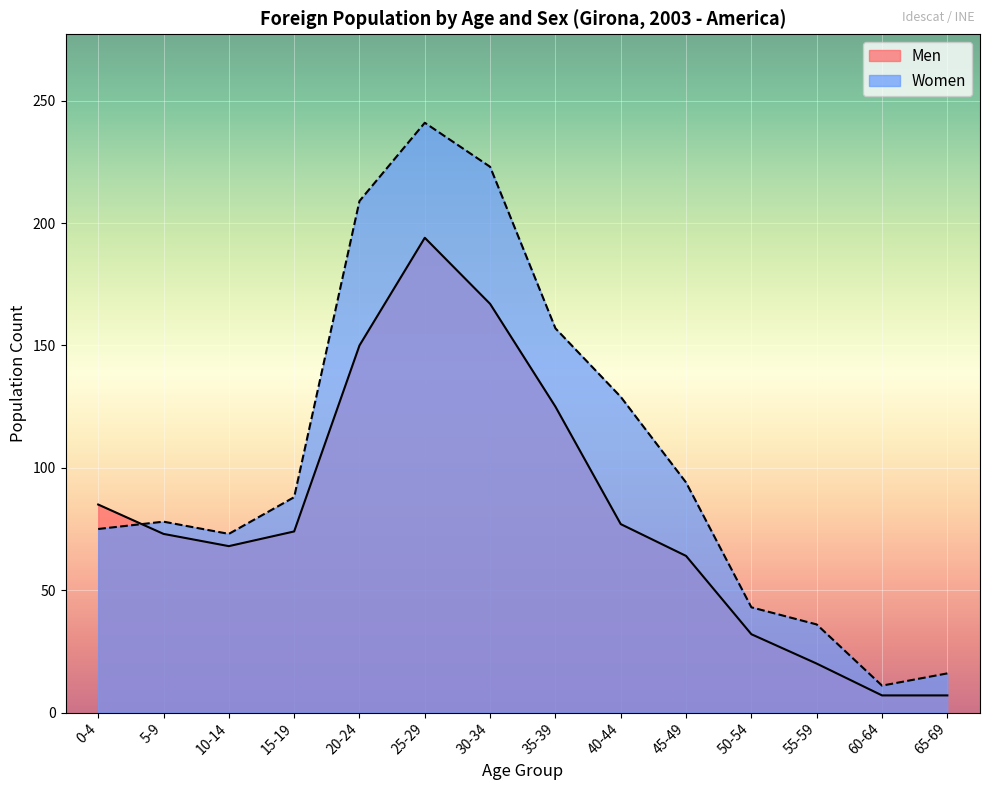

At which label is Women closest to 126?

40-44